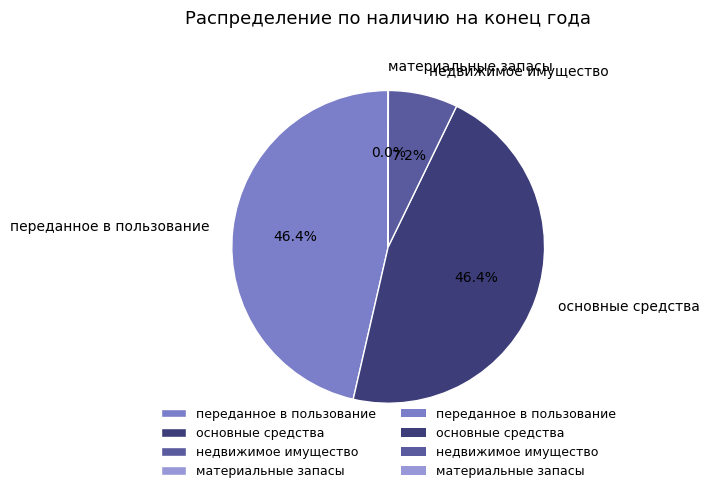

Which has a higher value, недвижимое имущество or переданное в пользование?

переданное в пользование